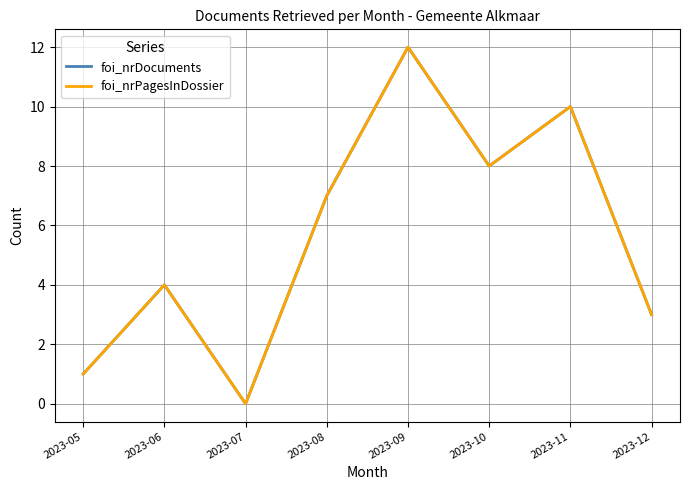

True or false: foi_nrDocuments and foi_nrPagesInDossier cross at least once.

False